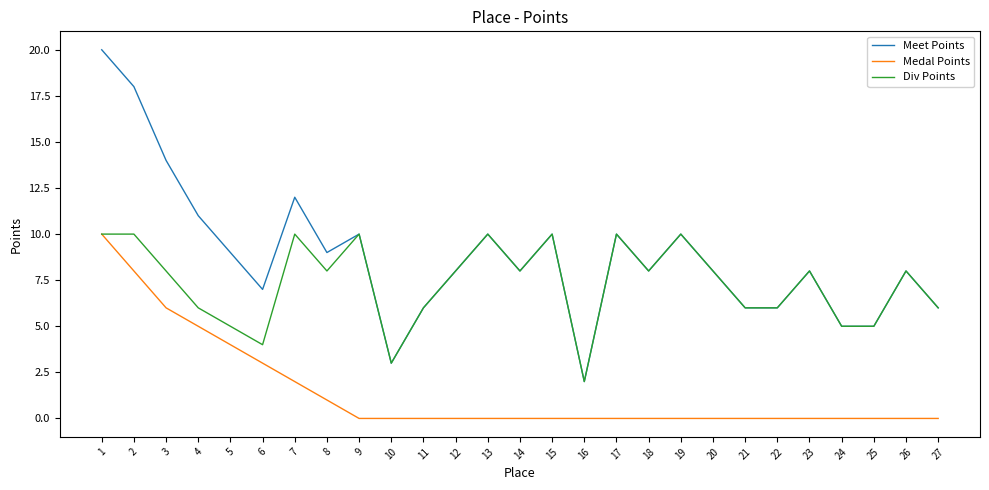

Does the chart have visible grid lines?

No